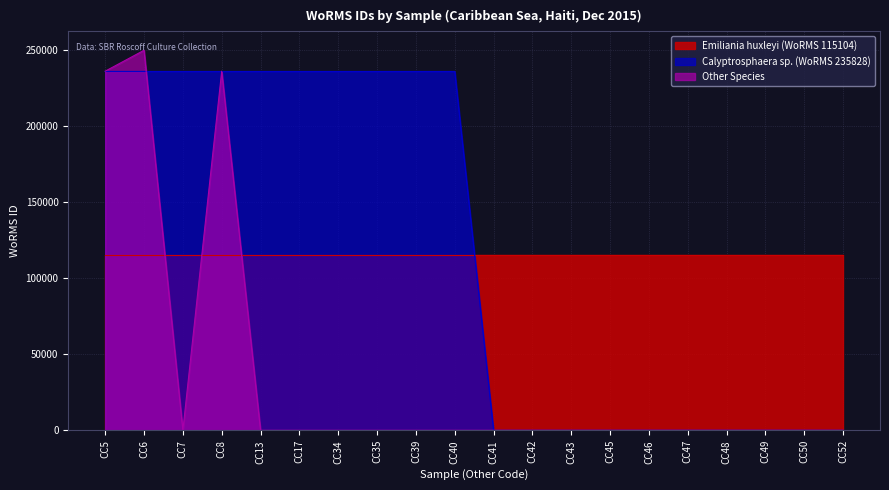

Rank the series by their maximum value, from lowest to highest.

Emiliania huxleyi (WoRMS 115104), Calyptrosphaera sp. (WoRMS 235828), Other Species